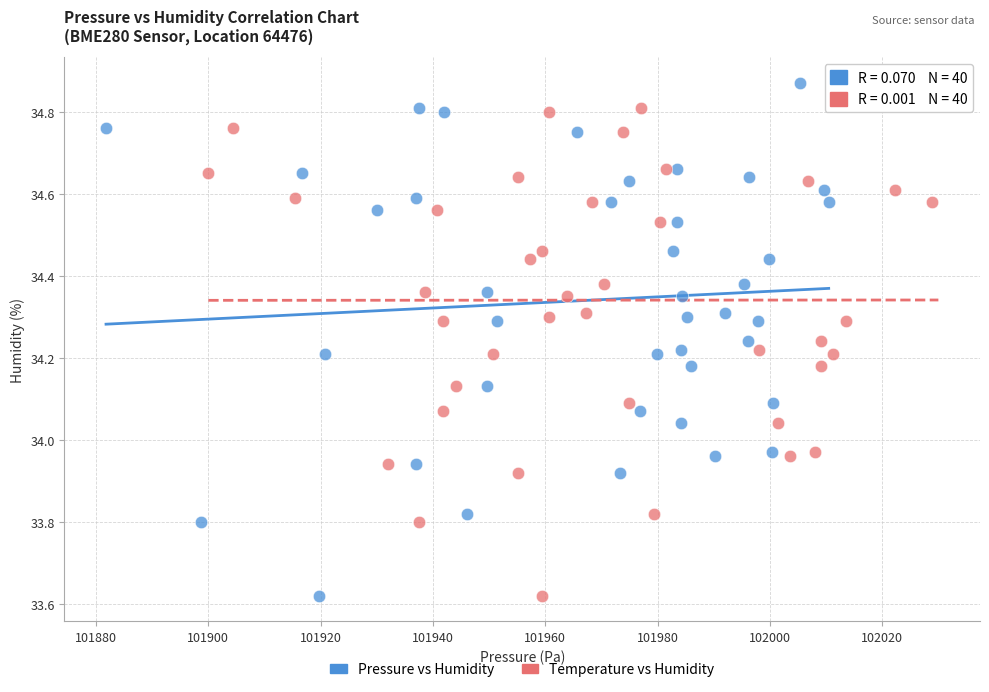

What are all the series names shown in the legend?

Pressure vs Humidity, Temperature vs Humidity